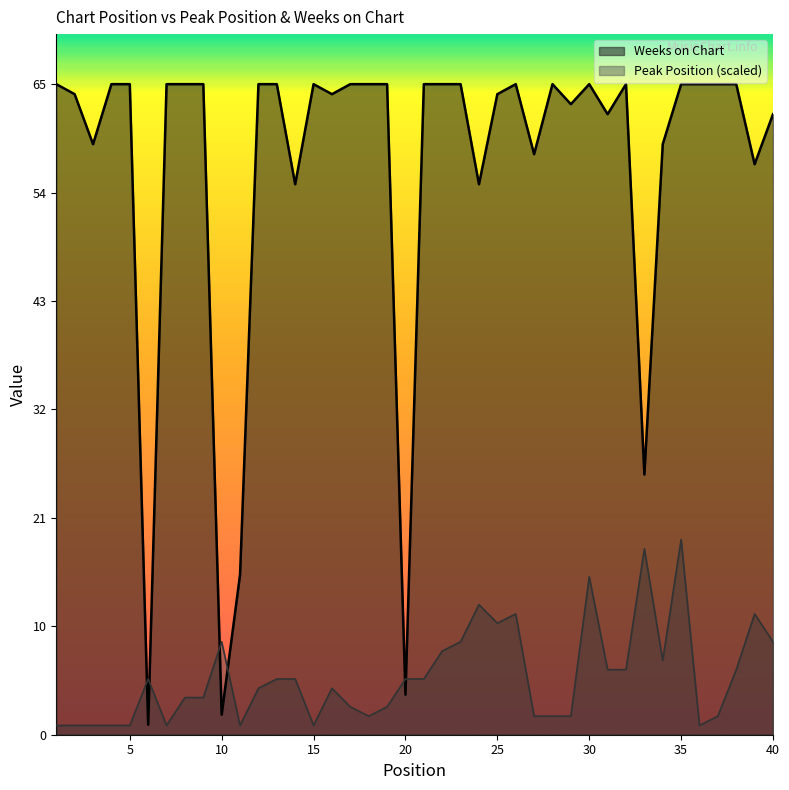

What is the difference between the Peak Position values at 34 and 33?

11.1